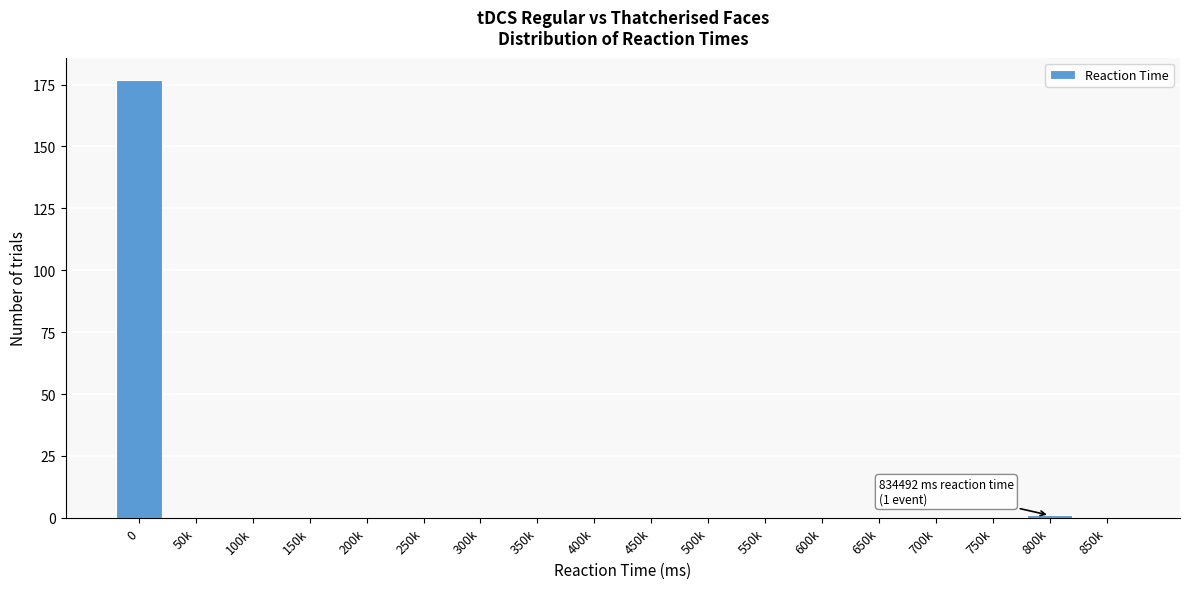

Reading right to left, extract all data points from this chart.

850k=0	800k=1	750k=0	700k=0	650k=0	600k=0	550k=0	500k=0	450k=0	400k=0	350k=0	300k=0	250k=0	200k=0	150k=0	100k=0	50k=0	0=177